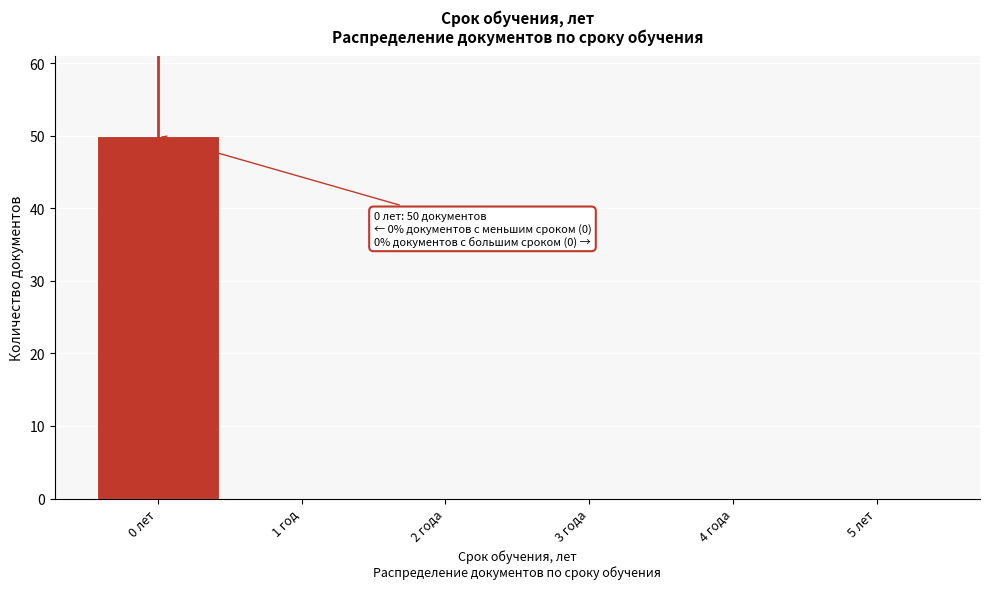

Reading left to right, extract all data points from this chart.

0 лет=50	1 год=0	2 года=0	3 года=0	4 года=0	5 лет=0